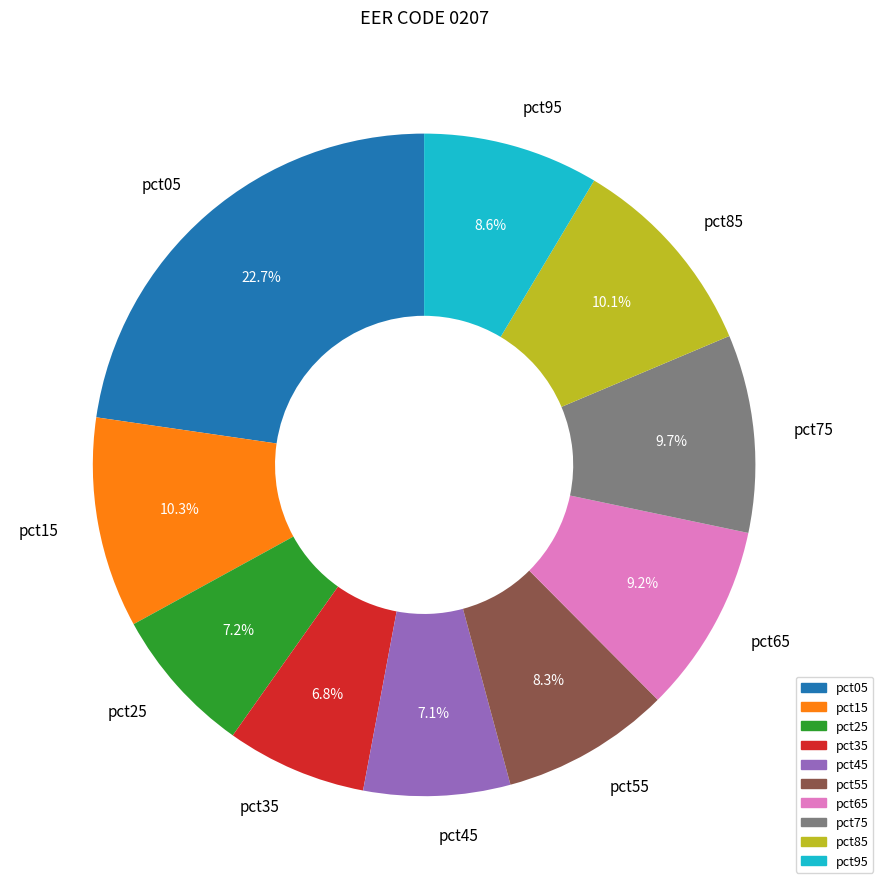

Combined, what portion of the pie is pct15 and pct65?

19.5%